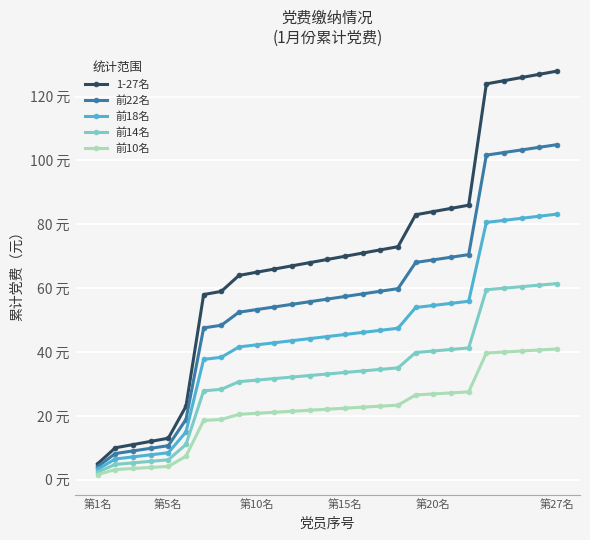

Which series has the widest spread of values?

1-27名